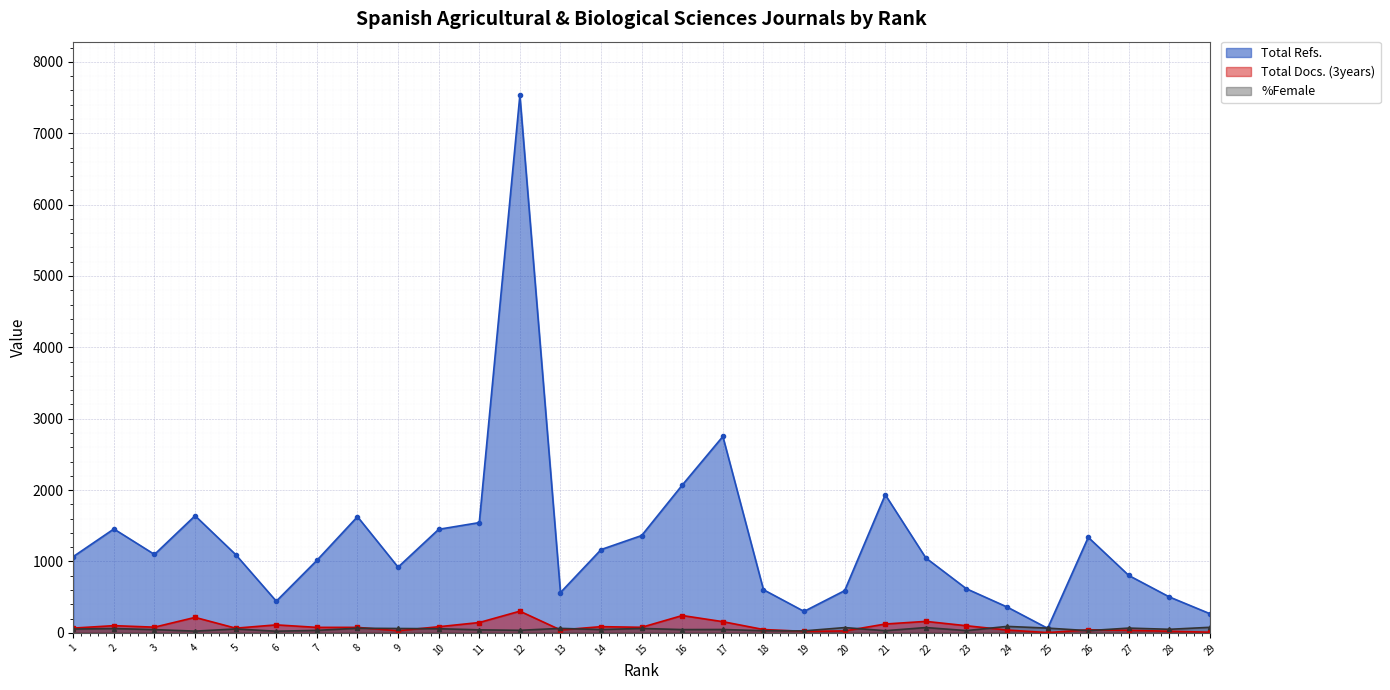

How many lines are shown in the chart?

3